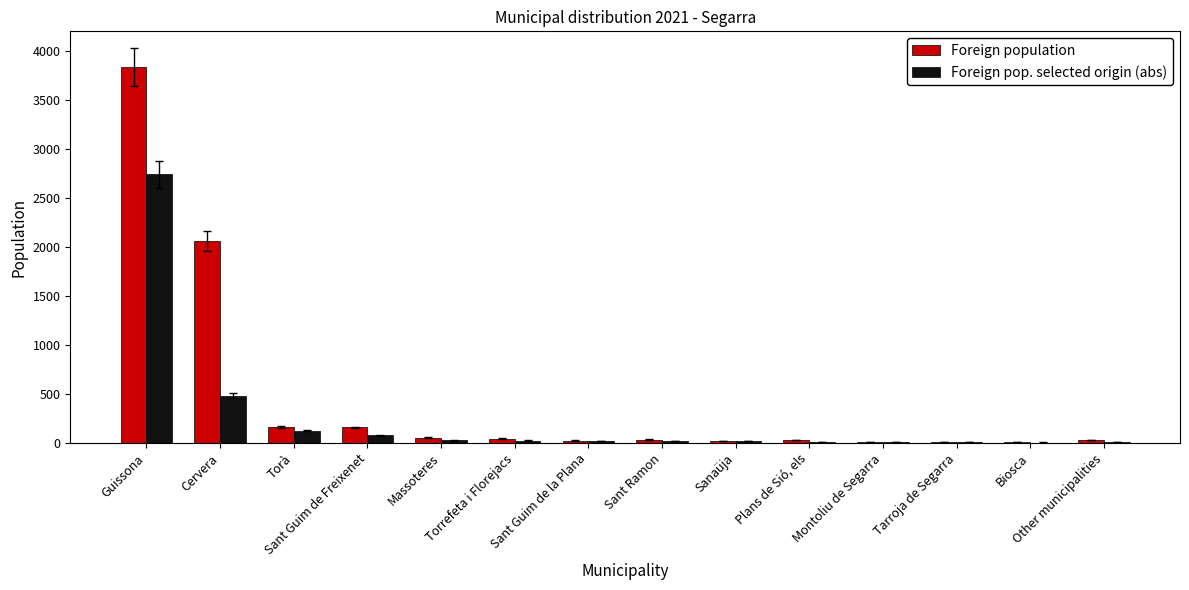

How many distinct data groups are displayed?

2